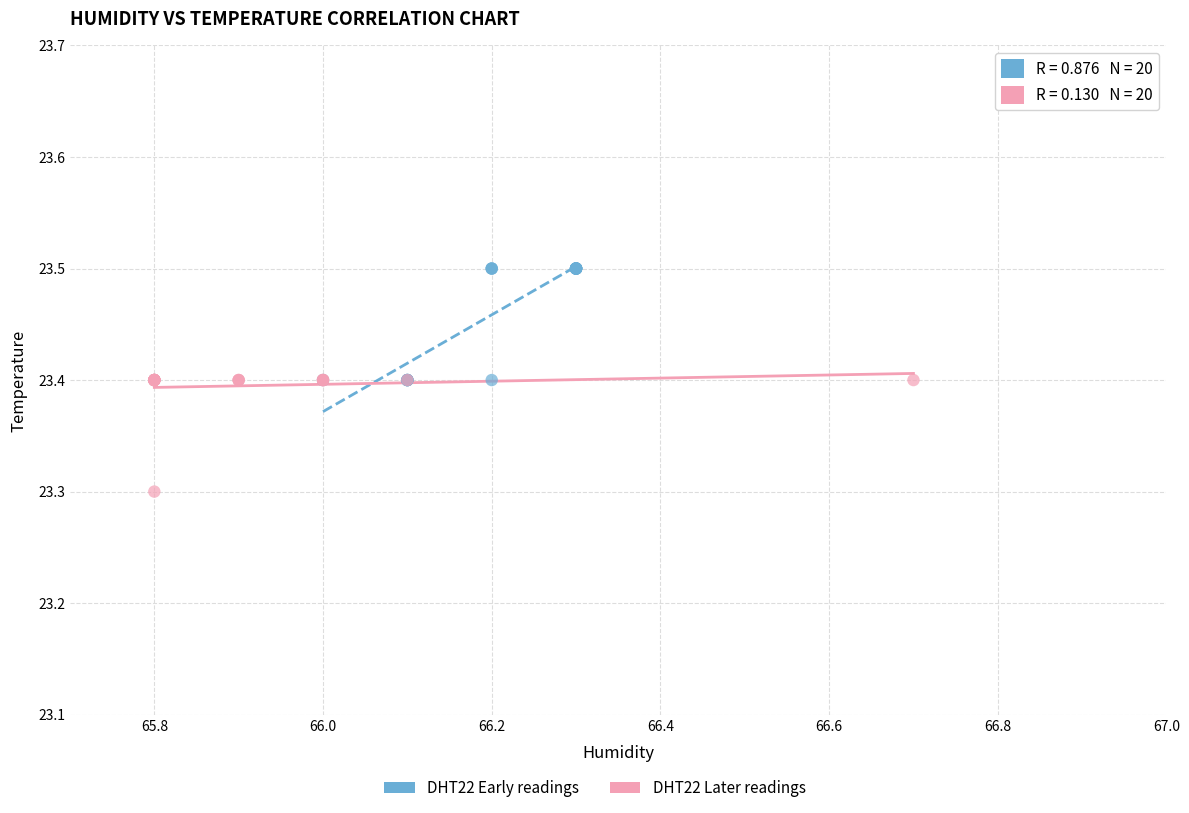

Which series contains the highest Y value?

DHT22 Early readings